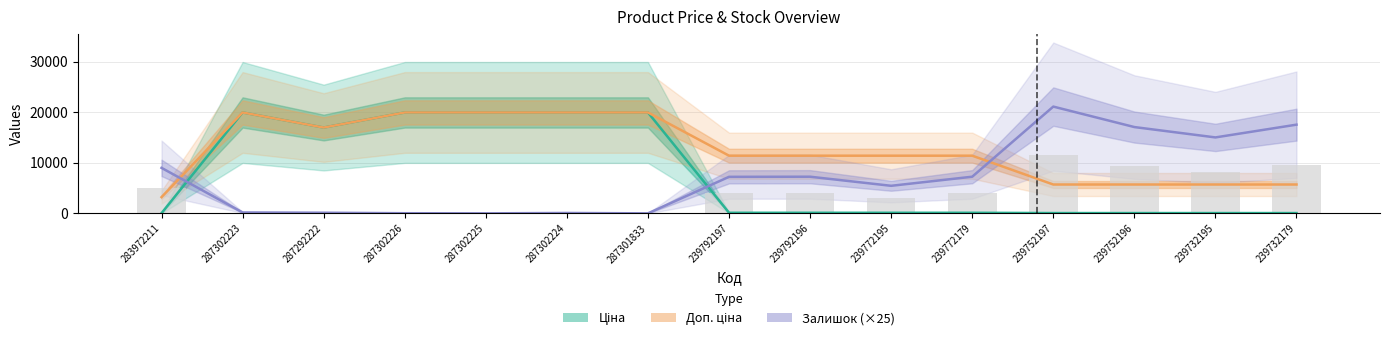

What is the difference between the highest and lowest values at 239752196?

17018.0